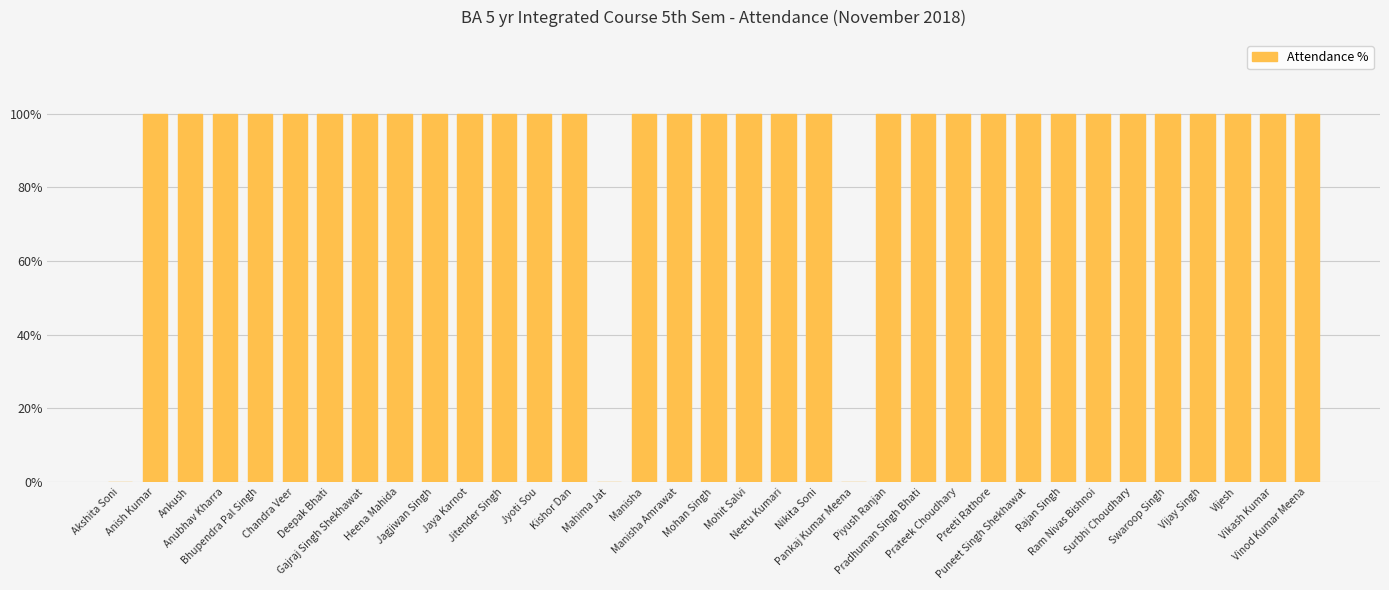

Are the bars horizontal?

No